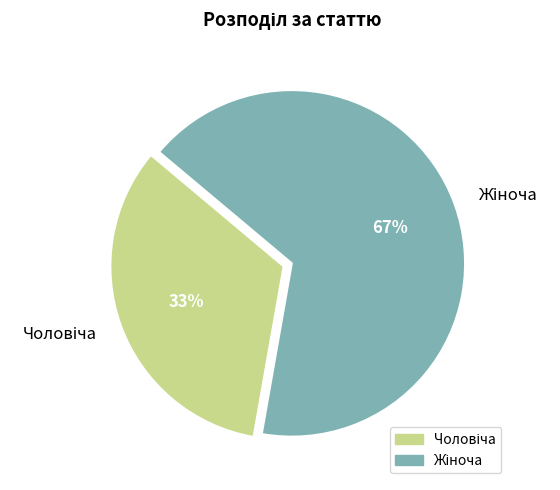

To the nearest percent, what is the average slice percentage?

50%